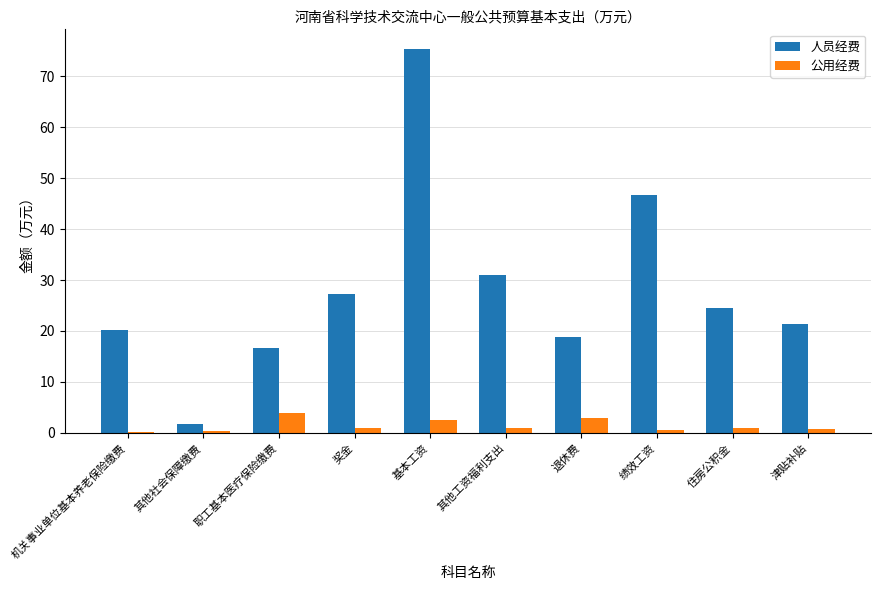

At which label does 人员经费 reach its peak?

基本工资